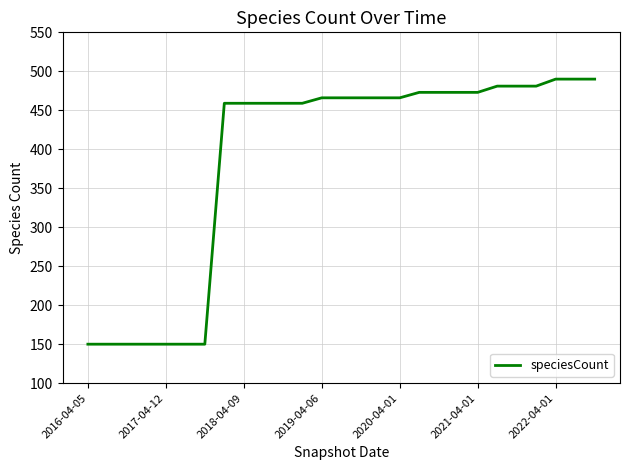

What is the smallest value displayed?

150